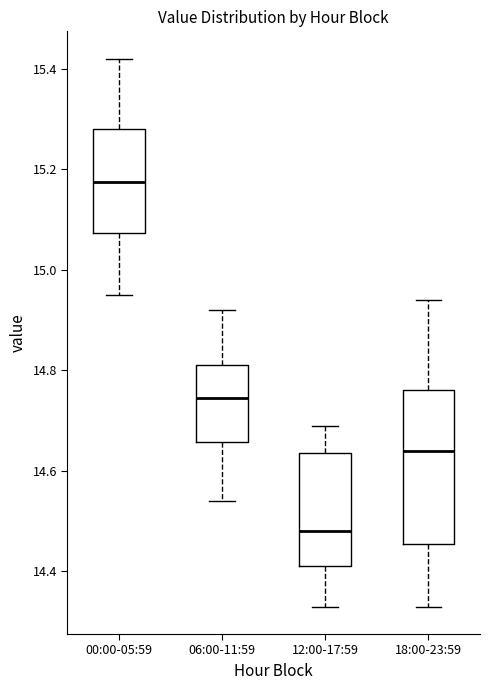

Which box's median line is the highest?

00:00-05:59